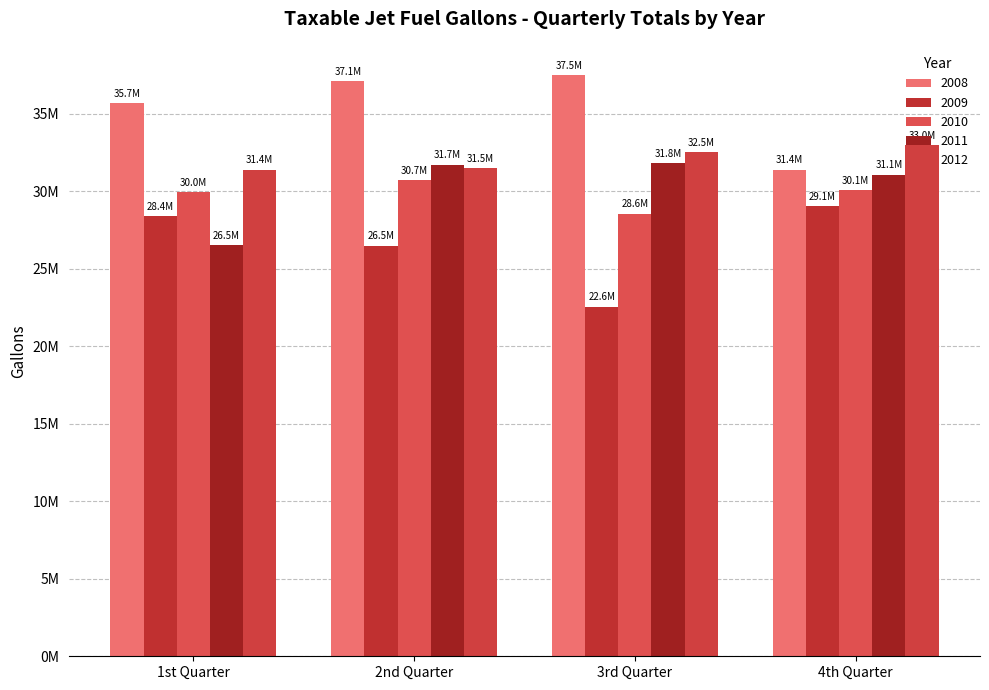

Where does the 2008 series first go above 37104759?

3rd Quarter